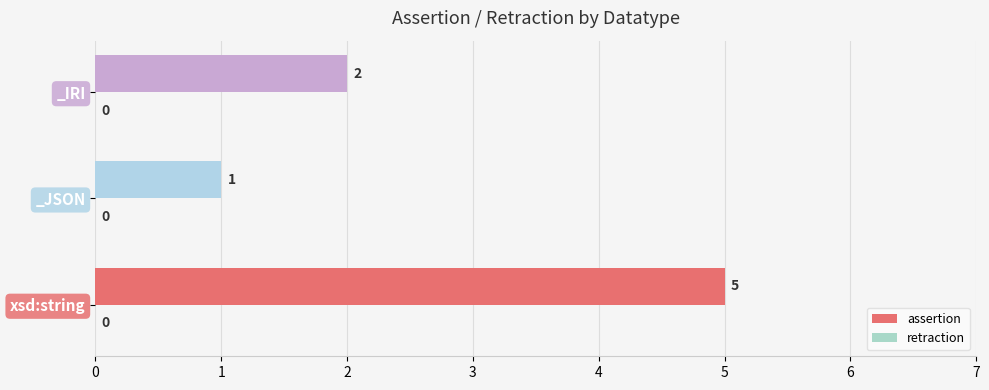

What is the sum of all values?

8